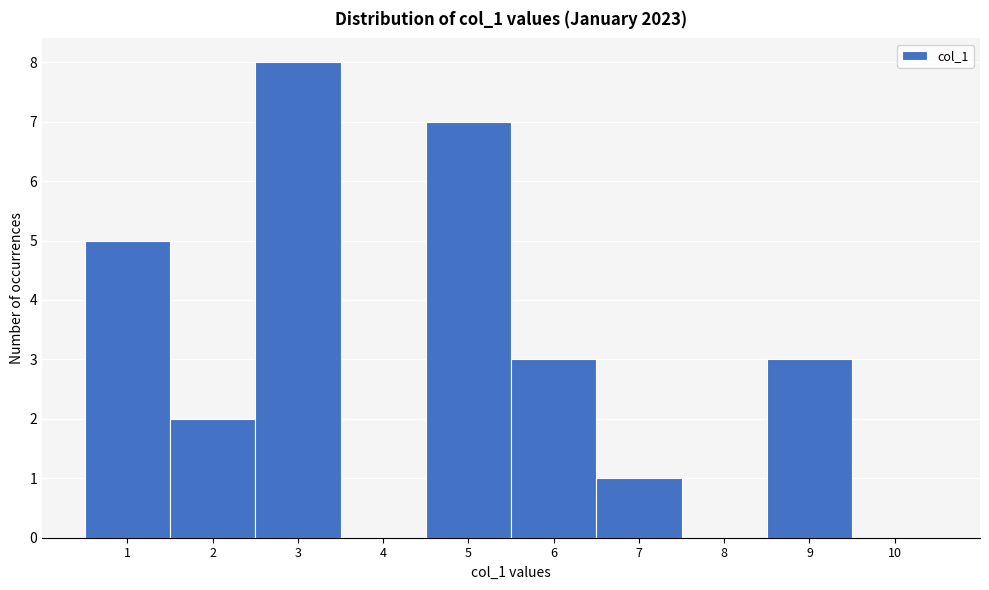

Reading left to right, transcribe this chart: for each bar, give the range it covers on the x-axis and its height. The values are not printed on the chart, so give them approximately, as read against the axis.

0.5 to 1.5: 5
1.5 to 2.5: 2
2.5 to 3.5: 8
3.5 to 4.5: 0
4.5 to 5.5: 7
5.5 to 6.5: 3
6.5 to 7.5: 1
7.5 to 8.5: 0
8.5 to 9.5: 3
9.5 to 10.5: 0